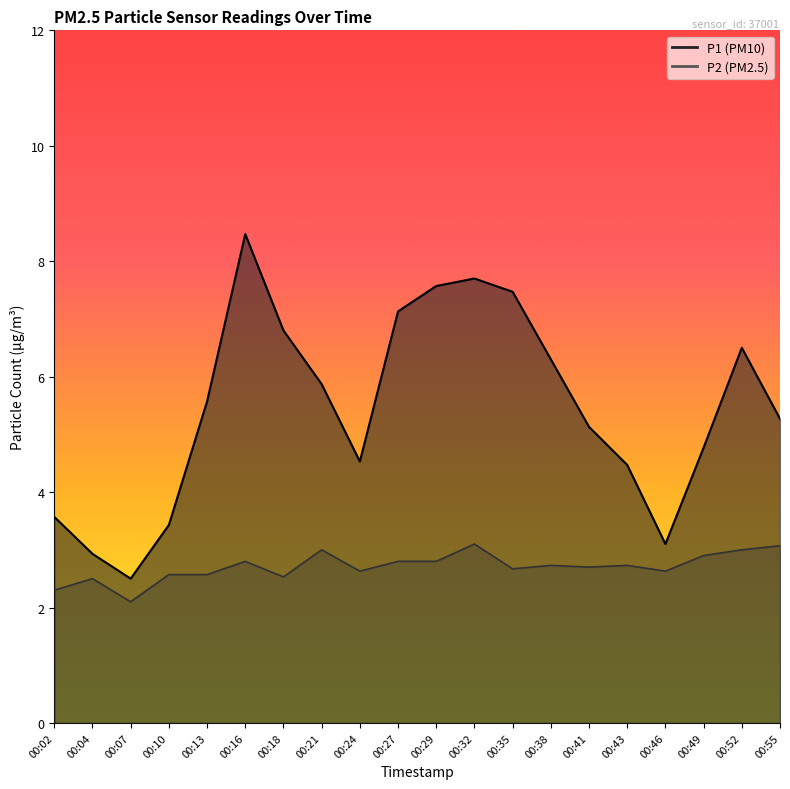

Where is the first local minimum for P1?

00:07